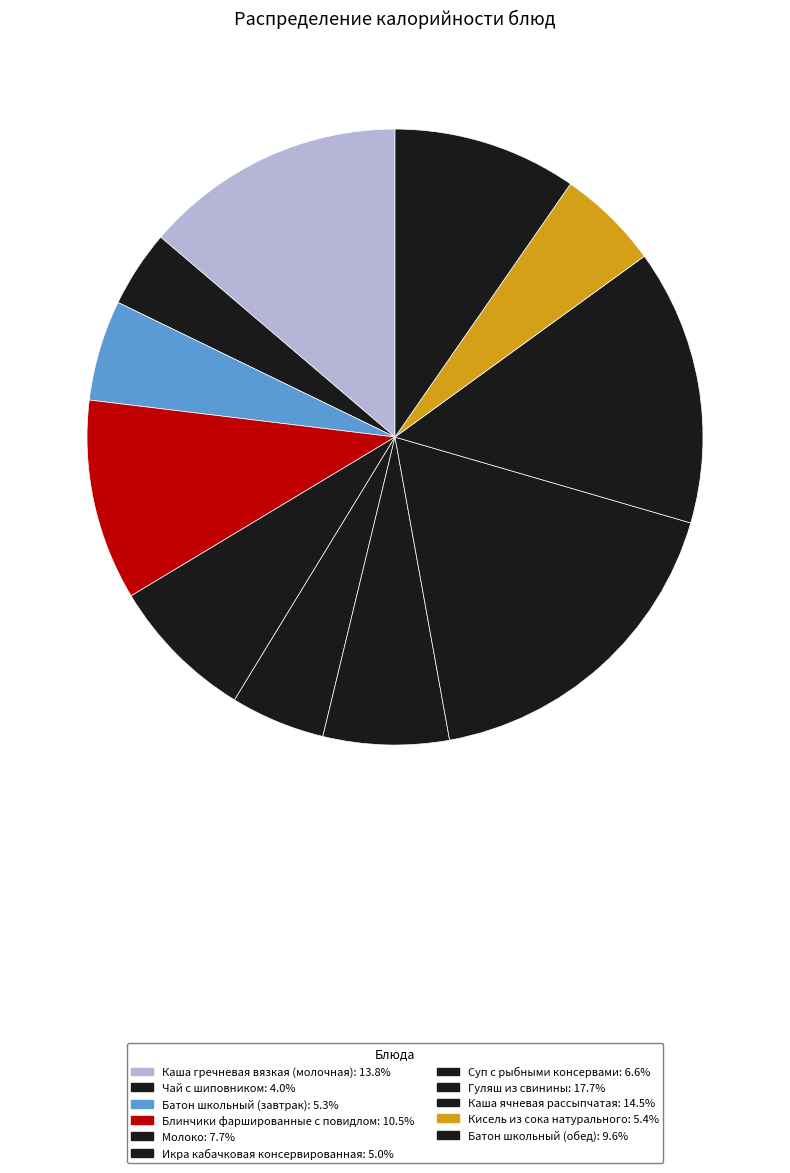

To the nearest percent, what is the difference between the largest and smallest slice percentages?

14%